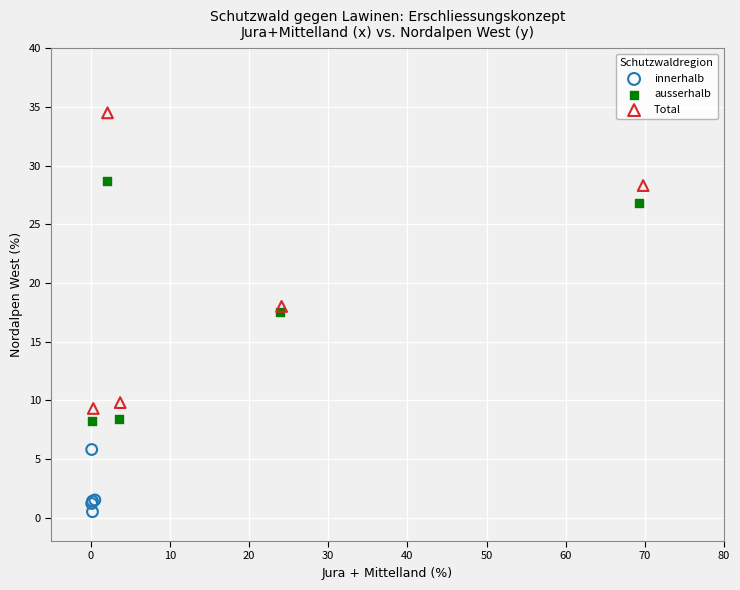

Which series reaches the minimum Y coordinate?

innerhalb